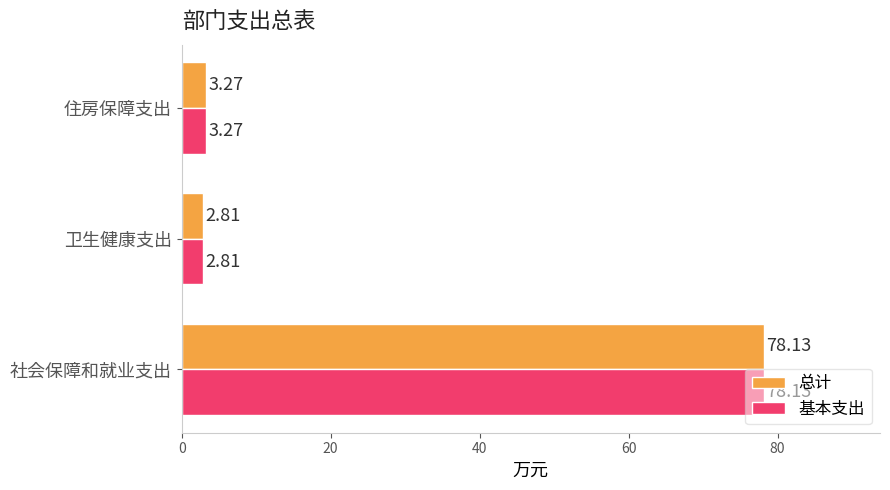

At which category is the sum across all series the highest?

社会保障和就业支出